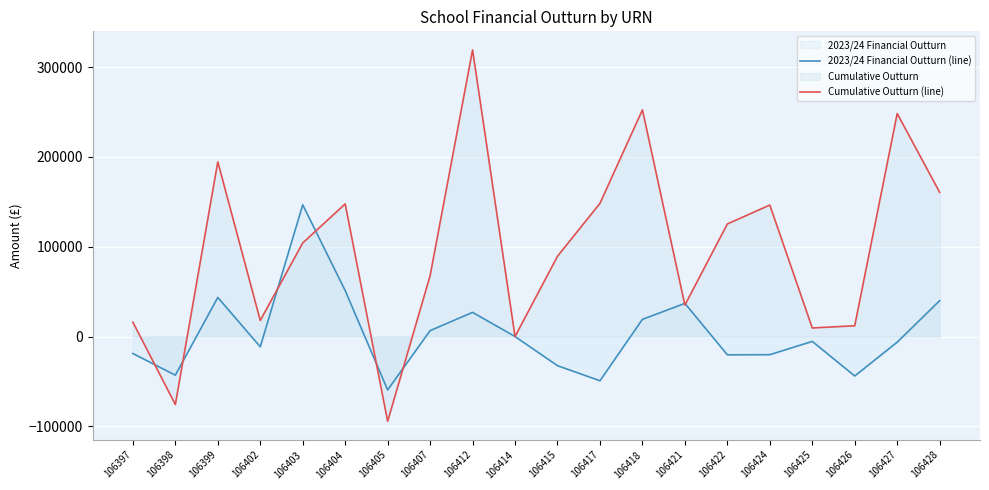

Which series has the largest total across all categories?

Cumulative Outturn (line)